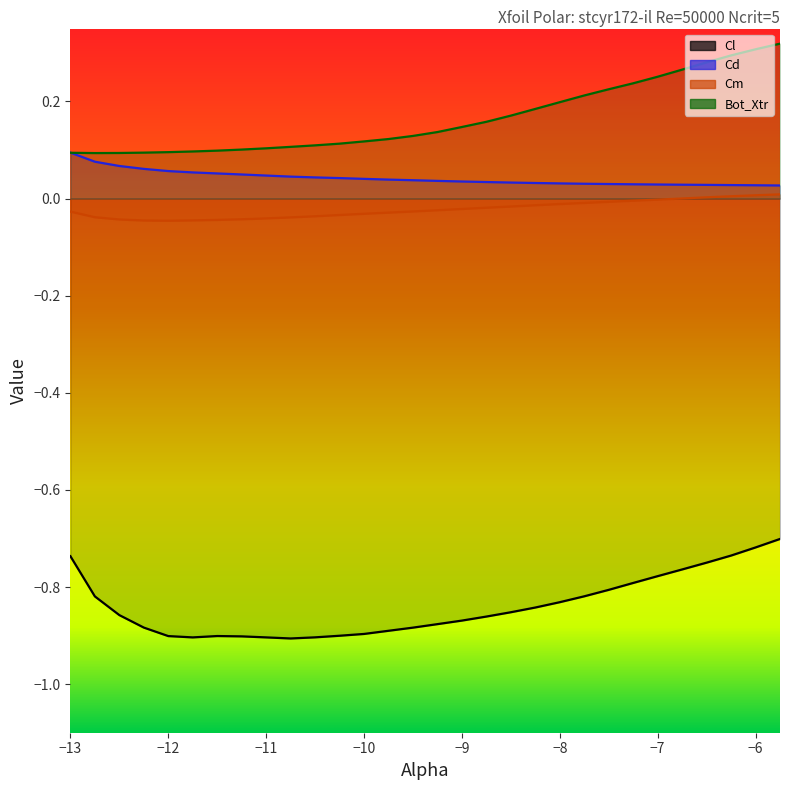

True or false: Cd and Cm intersect in this chart.

False